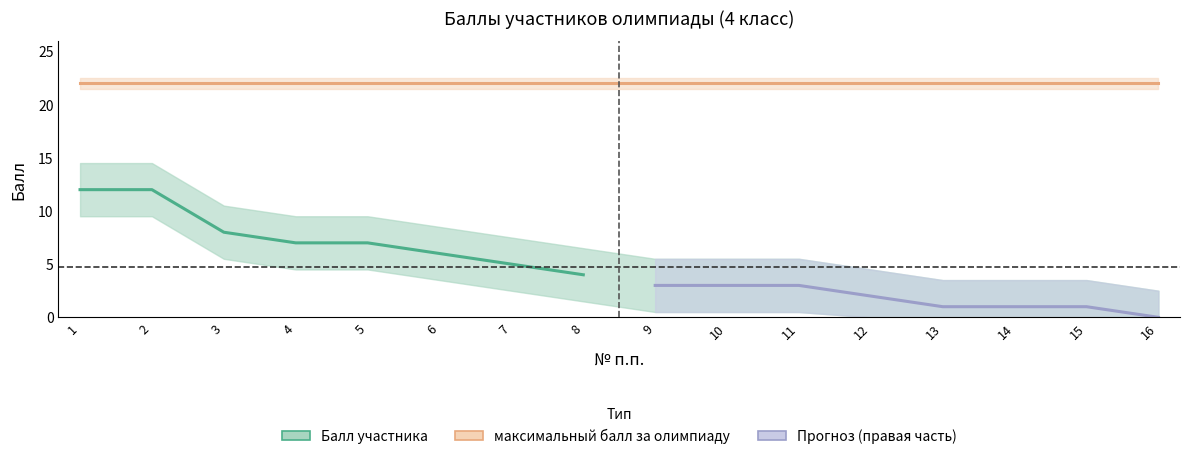

True or false: максимальный балл за олимпиаду has a value of 22 at 3.

True